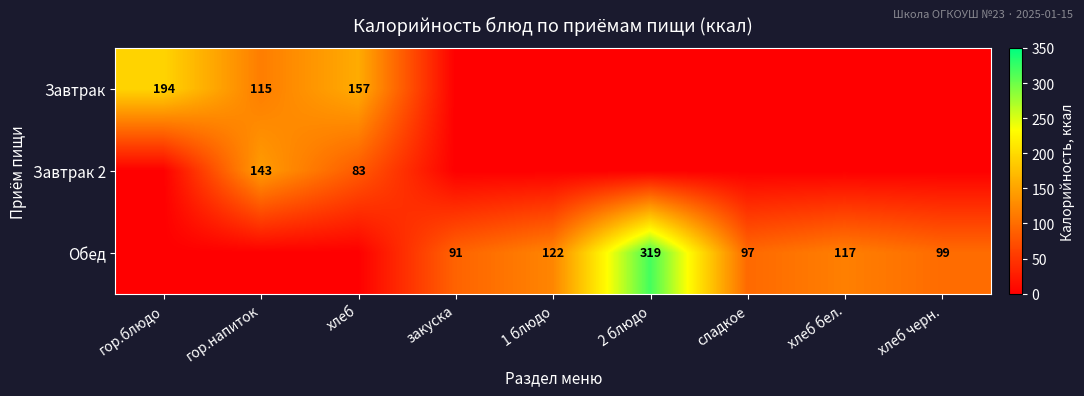

The value of Обед at сладкое is 49. True or false?

False